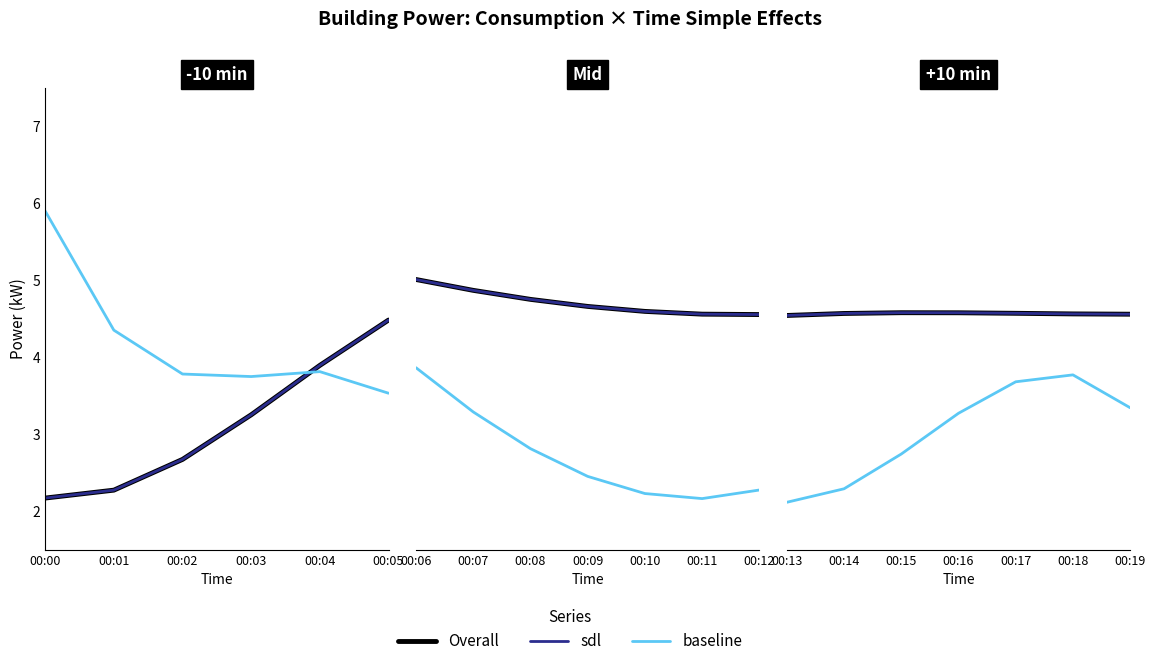

The baseline series shows 3.7 at 00:17. True or false?

True